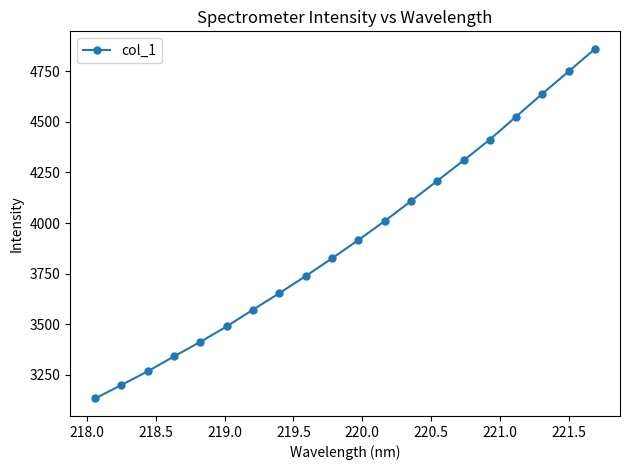

What is the value of the 15th point from the left?

4309.1